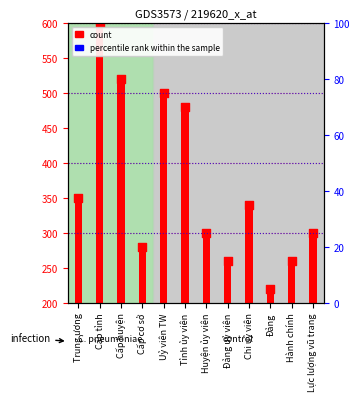

Is the value of count at Cấp tỉnh greater than the value of percentile rank within the sample at Uỷ viên TW?

Yes